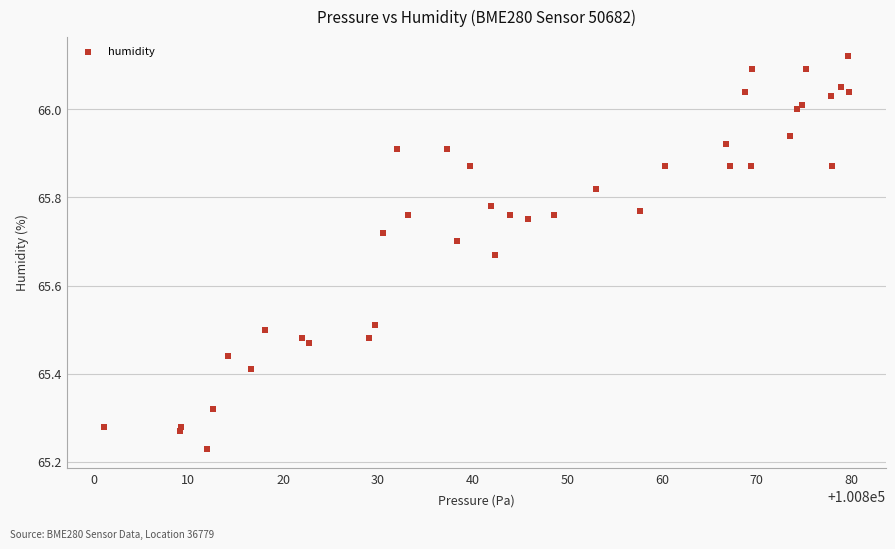

What is the range of Y values (max minus min)?

0.9